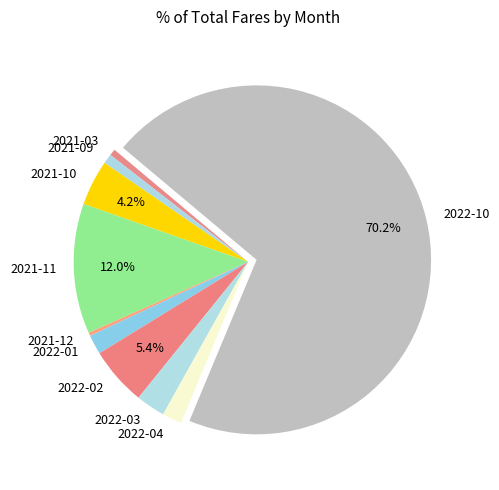

What is the ratio of the value at 2022-01 to the value at 2022-04?

1.0